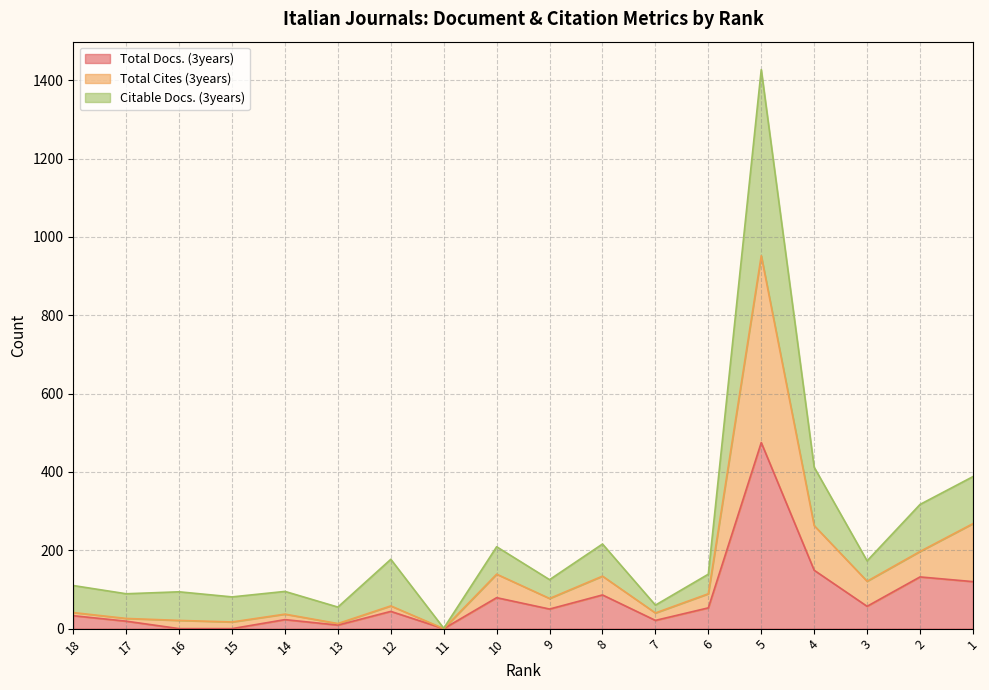

True or false: Total Cites (3years) and Total Docs. (3years) cross at least once.

False